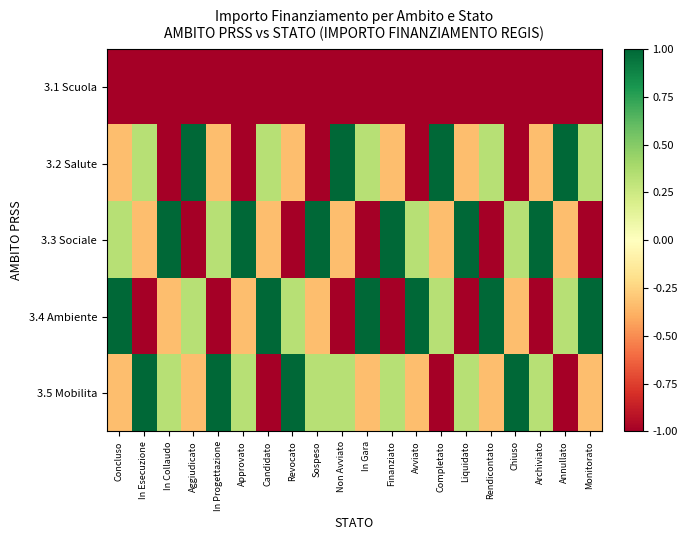

Which series has the largest total across all categories?

3.5 Mobilita